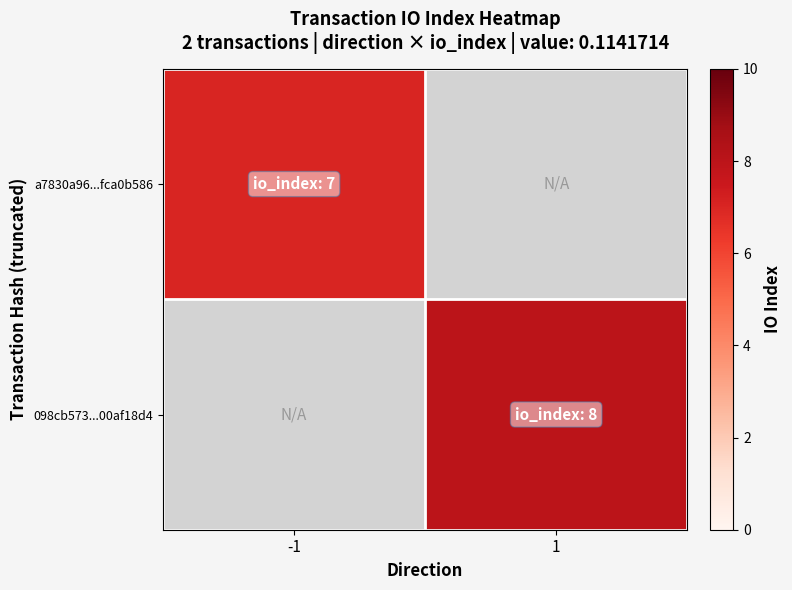

Which label corresponds to the smallest value in the chart?

-1